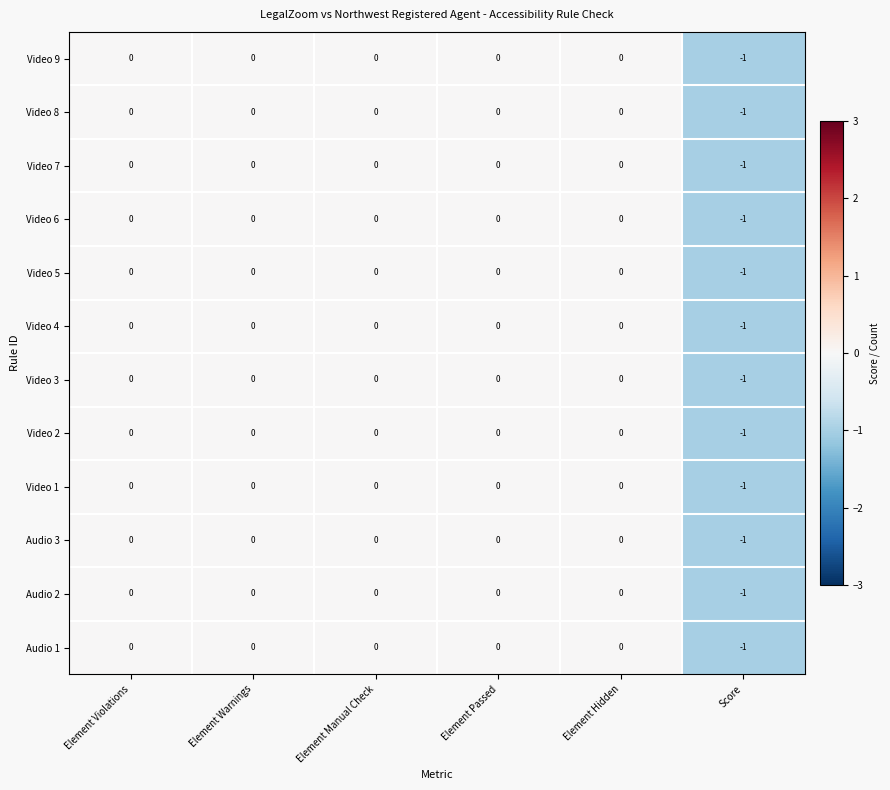

How many Audio 1 values are between 0 and 1?

5